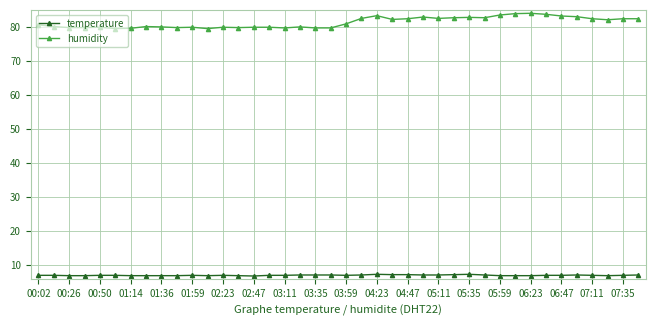

True or false: humidity and temperature intersect in this chart.

False